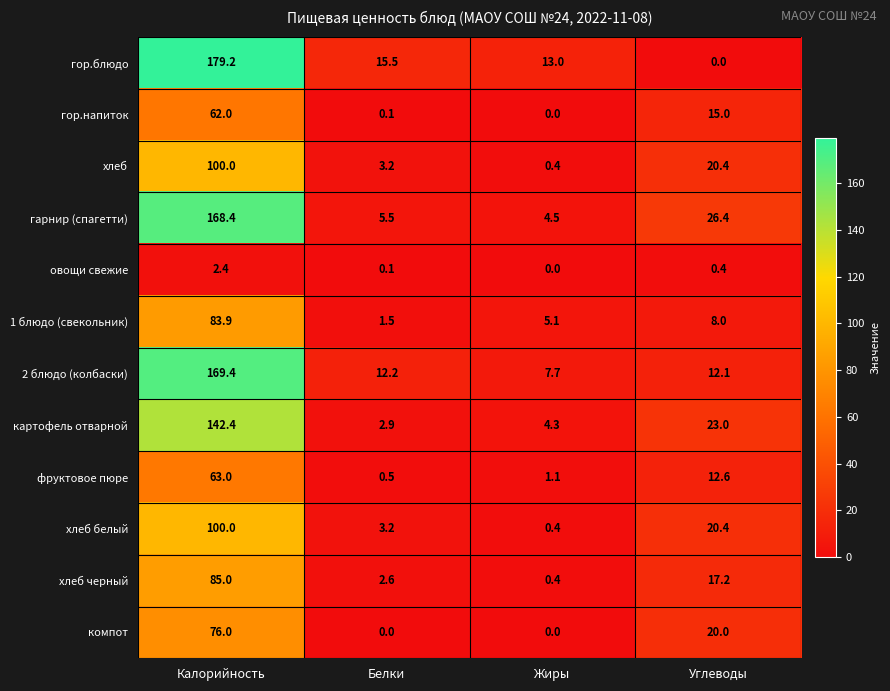

What is the average value of the фруктовое пюре series?

19.3